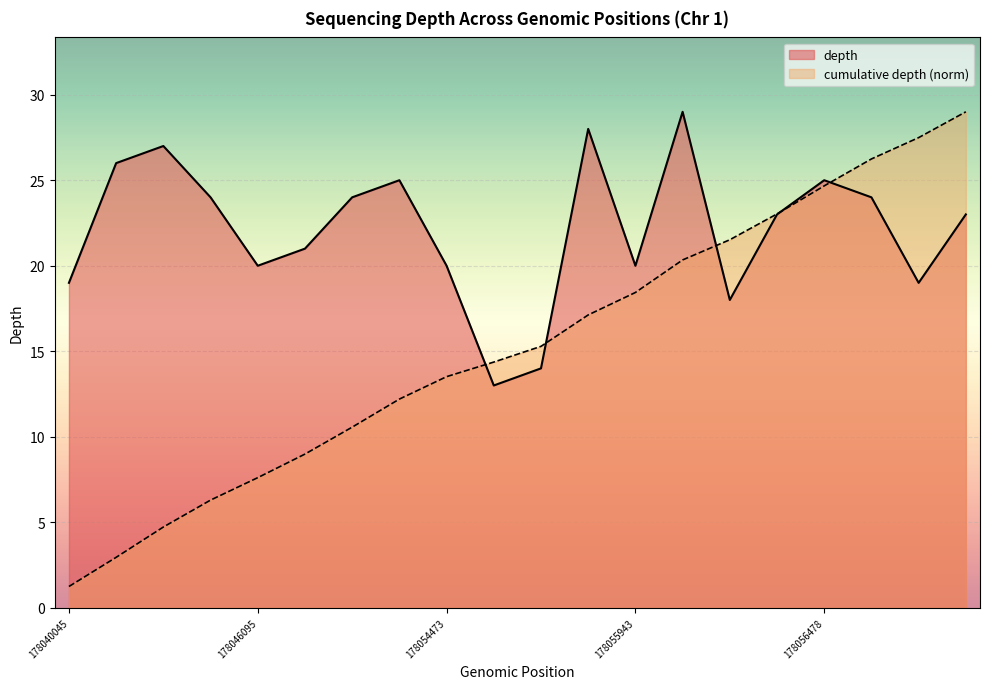

Approximately how many times larger is the value at 178052622 compared to 178056478?

1.0